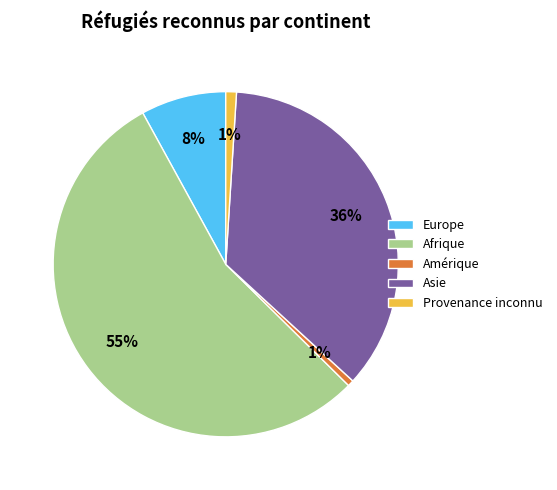

To the nearest percent, what portion does Provenance inconnu represent?

1%